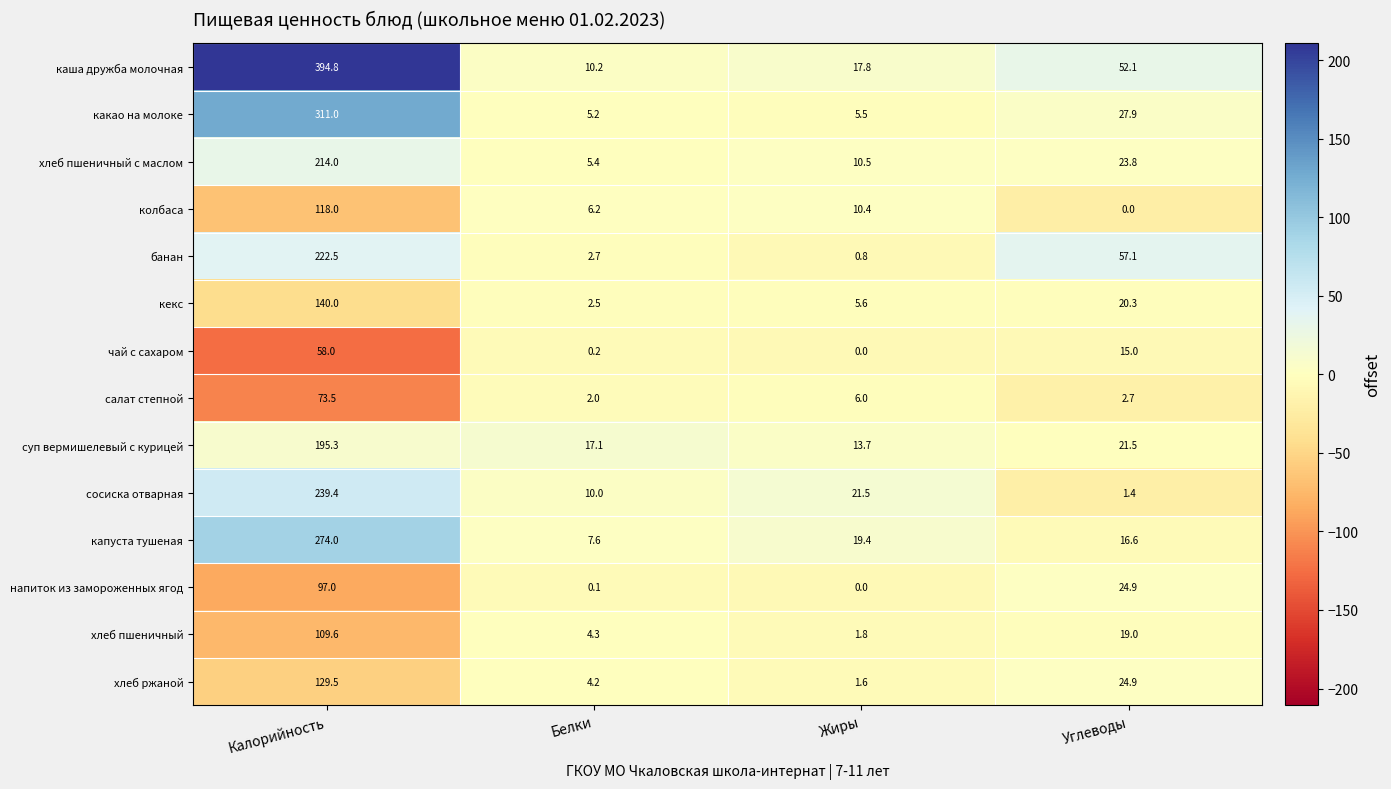

At which category is the sum across all series the highest?

Калорийность